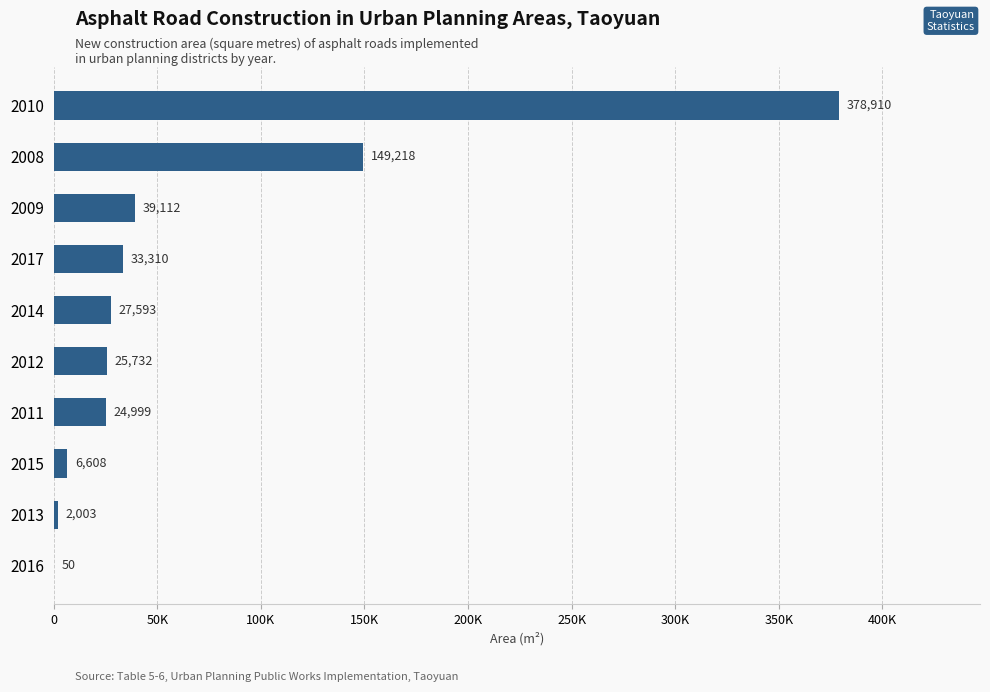

Are the bars horizontal?

Yes